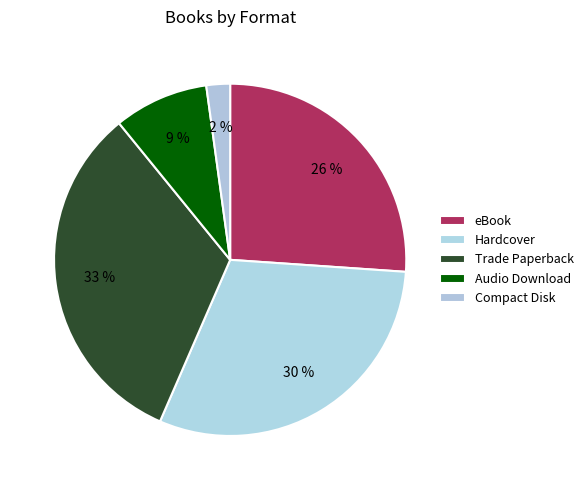

The Hardcover slice represents 23% of the pie. True or false?

False